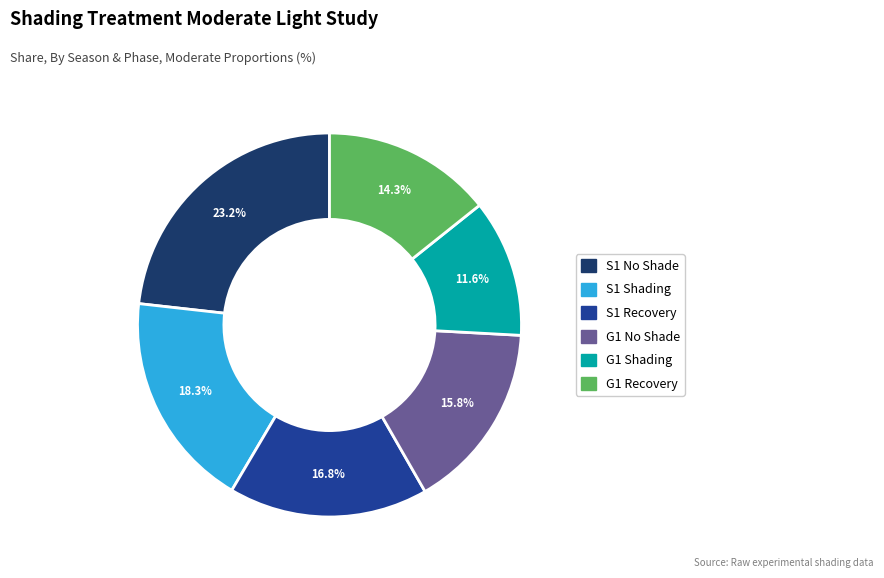

Does any single category account for the majority?

No